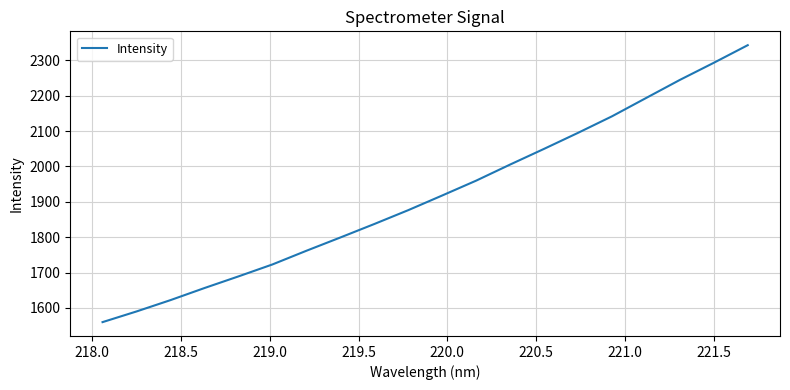

What is the maximum value shown in the chart?

2342.9